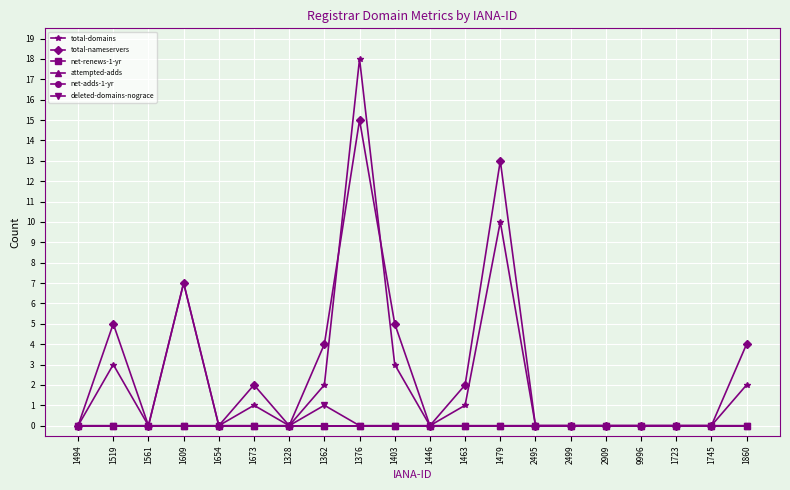

Is this an area chart (filled region under the line)?

No